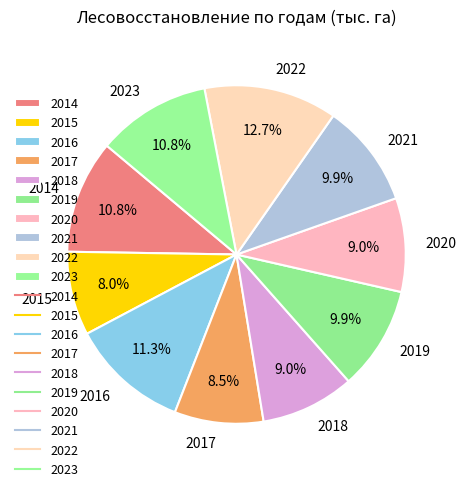

To the nearest percent, what is the difference between the largest and smallest slice percentages?

5%